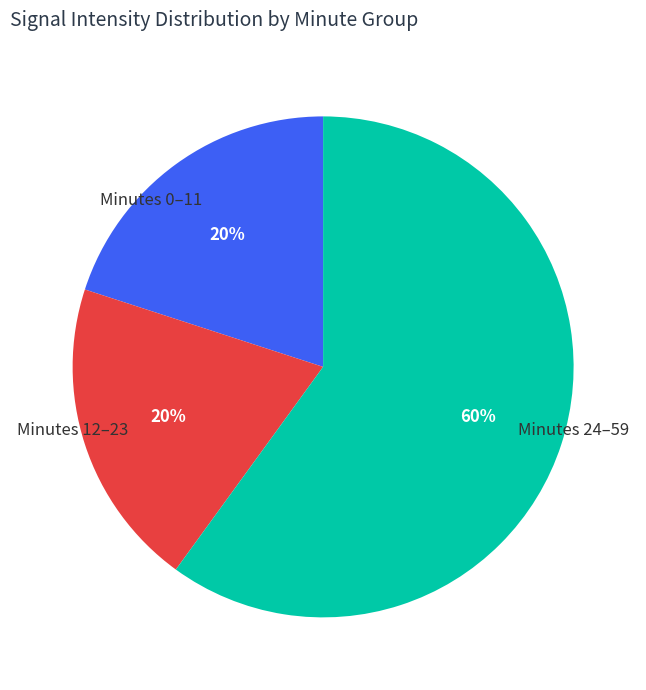

To the nearest percent, what is the average slice percentage?

33%